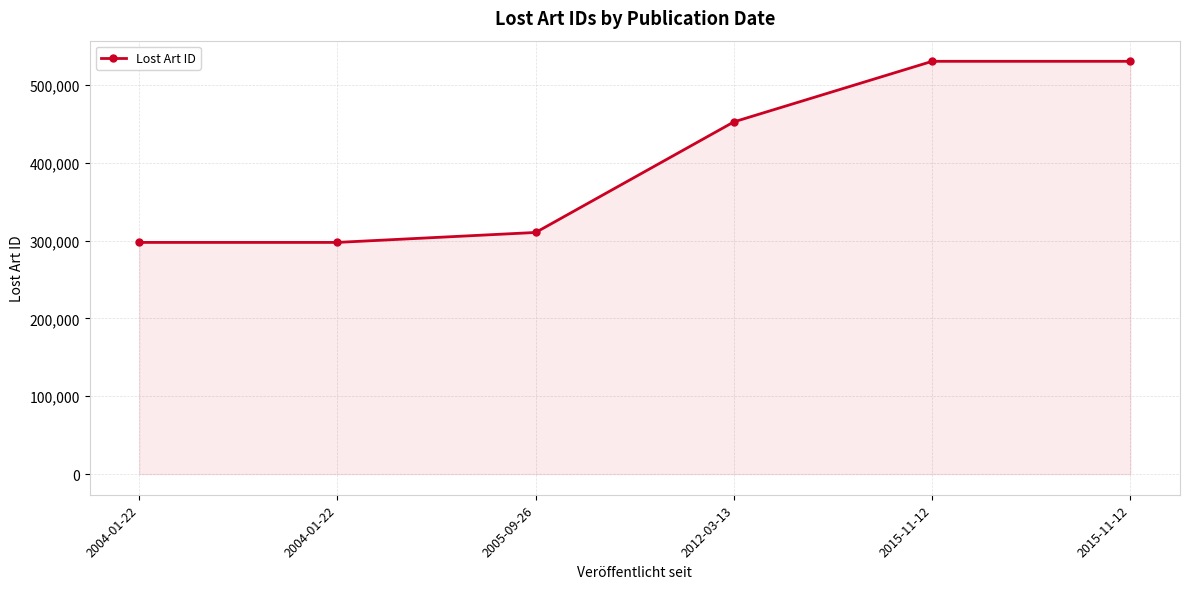

What is the average value?

403146